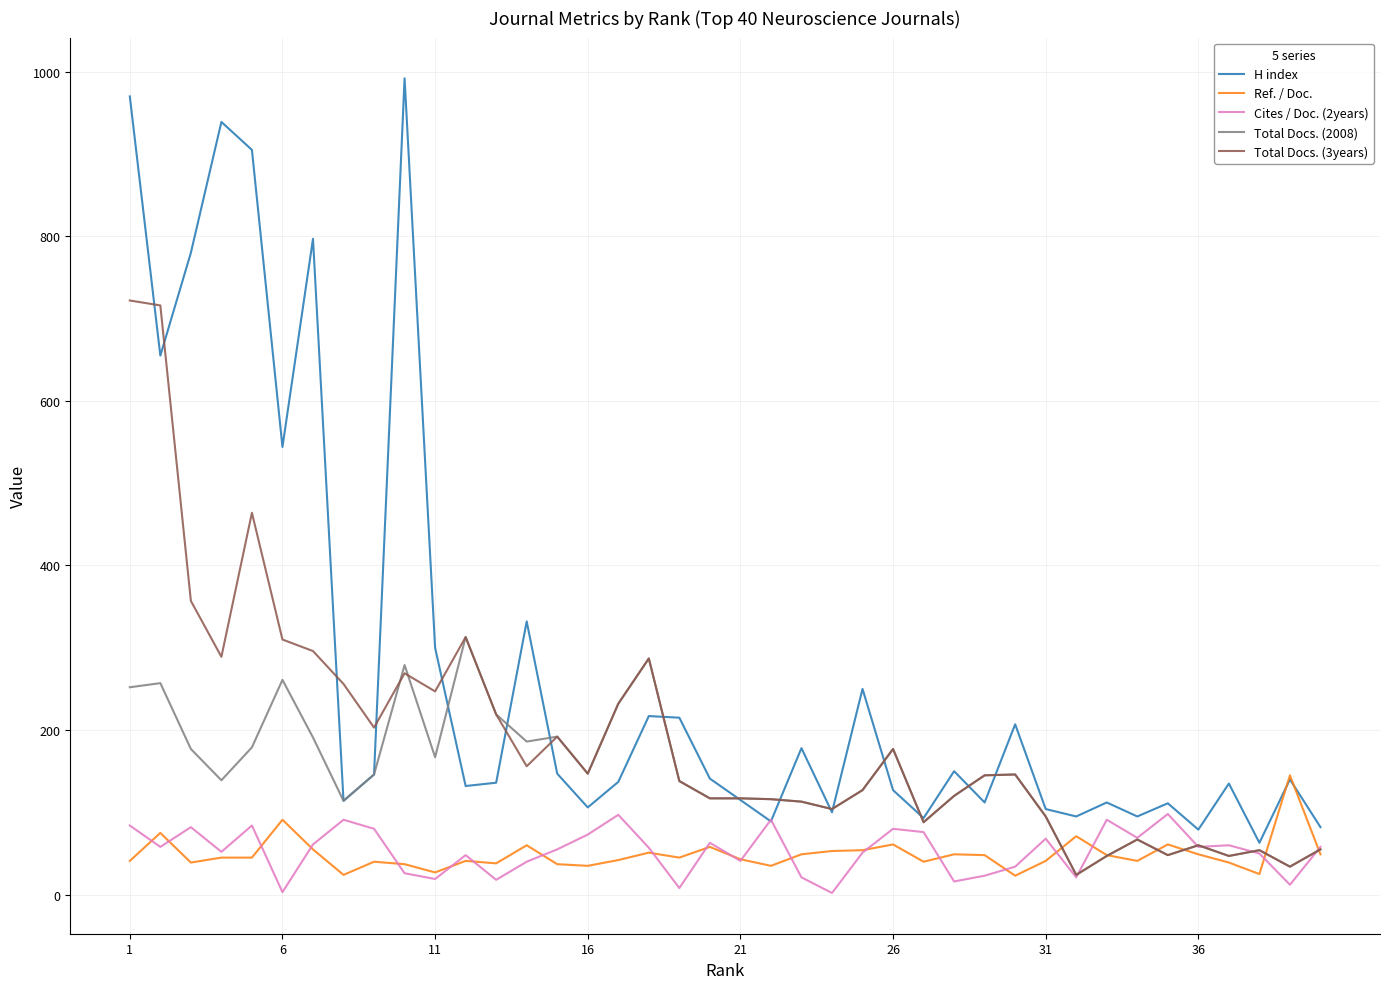

Which series has the largest total across all categories?

H index